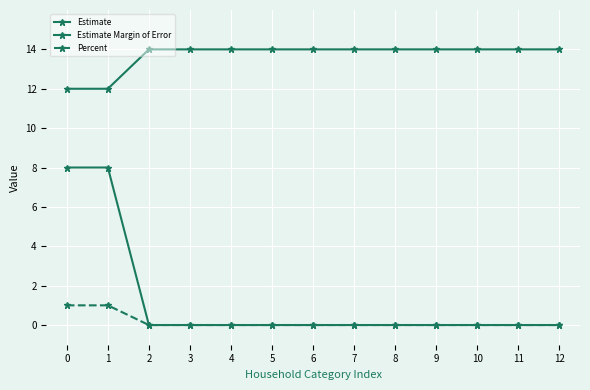

How many distinct data groups are displayed?

3